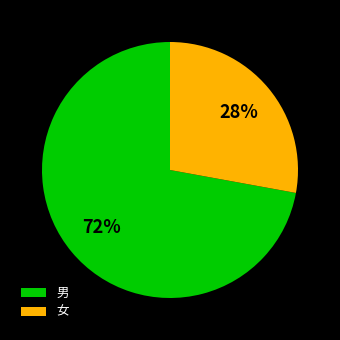

Count the number of slices in the pie.

2